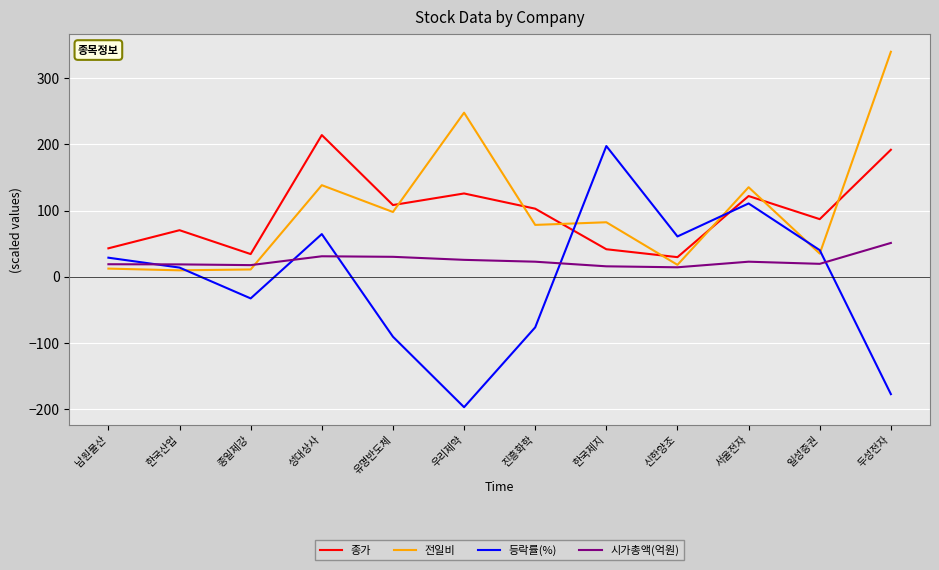

How many intersections are there between 전일비 and 종가?

7